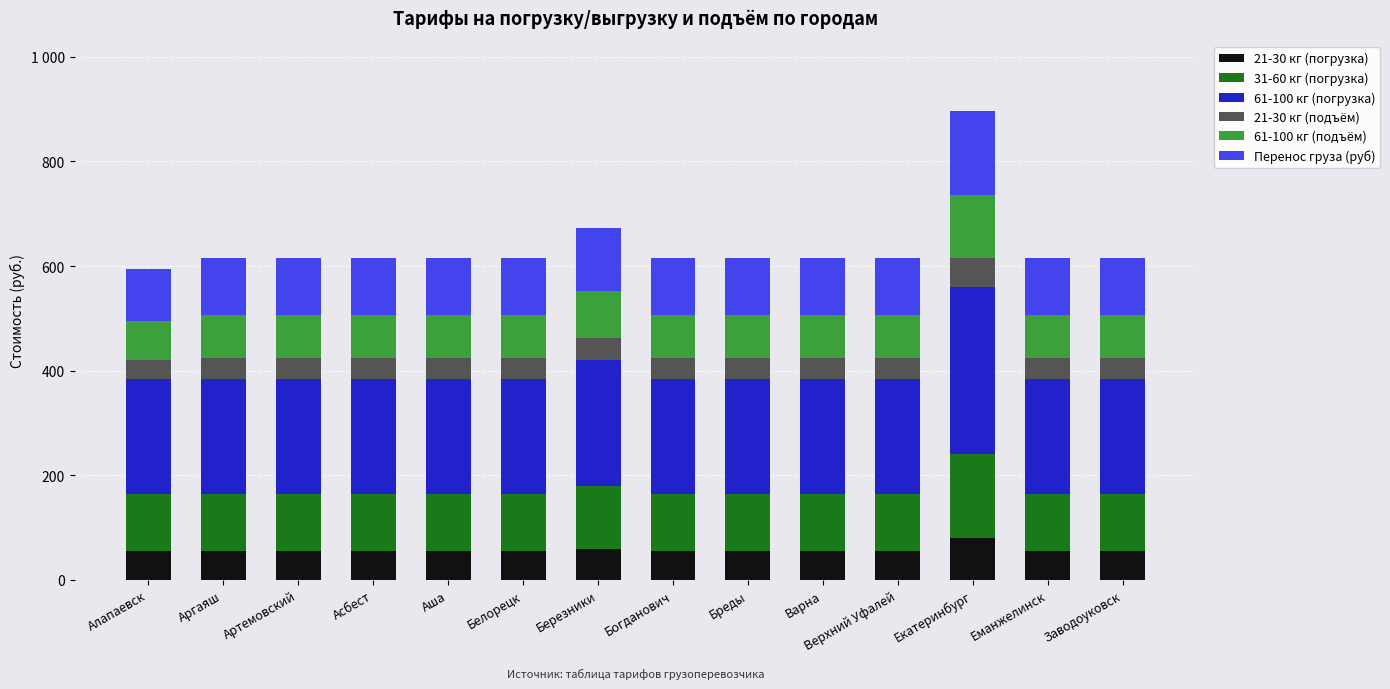

What is the sum of the 21-30 кг (подъём) values at Богданович and Екатеринбург?

94.5